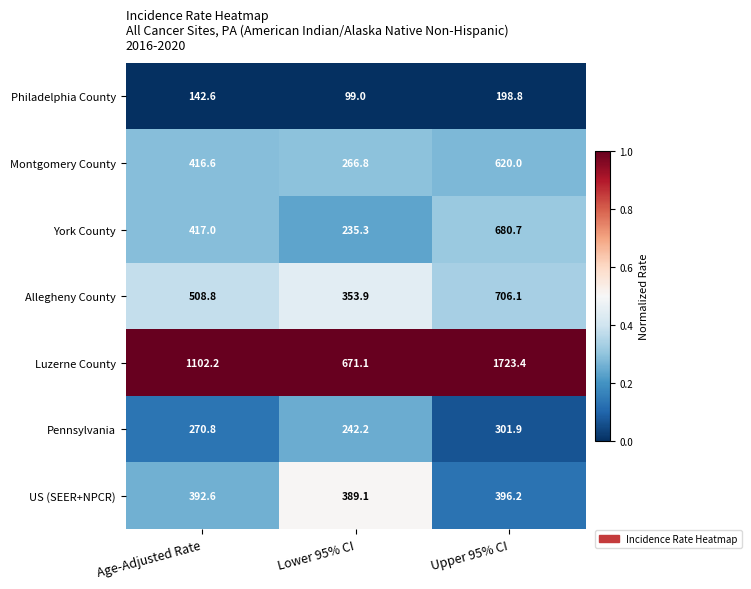

What is the sum of all Philadelphia County values?

440.4